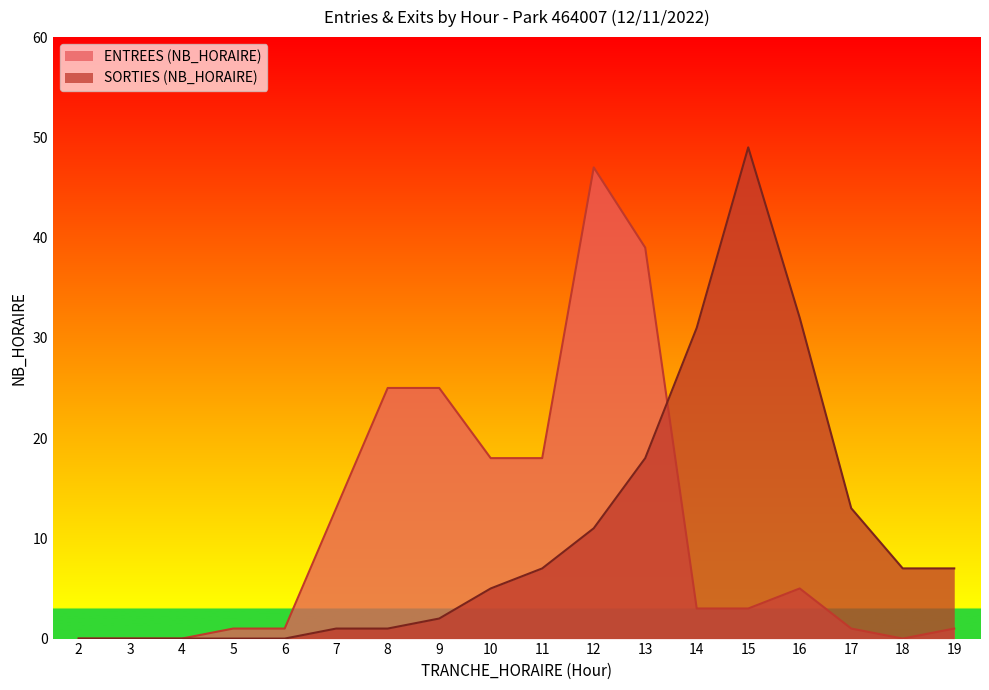

Which series has the largest total across all categories?

ENTREES (NB_HORAIRE)